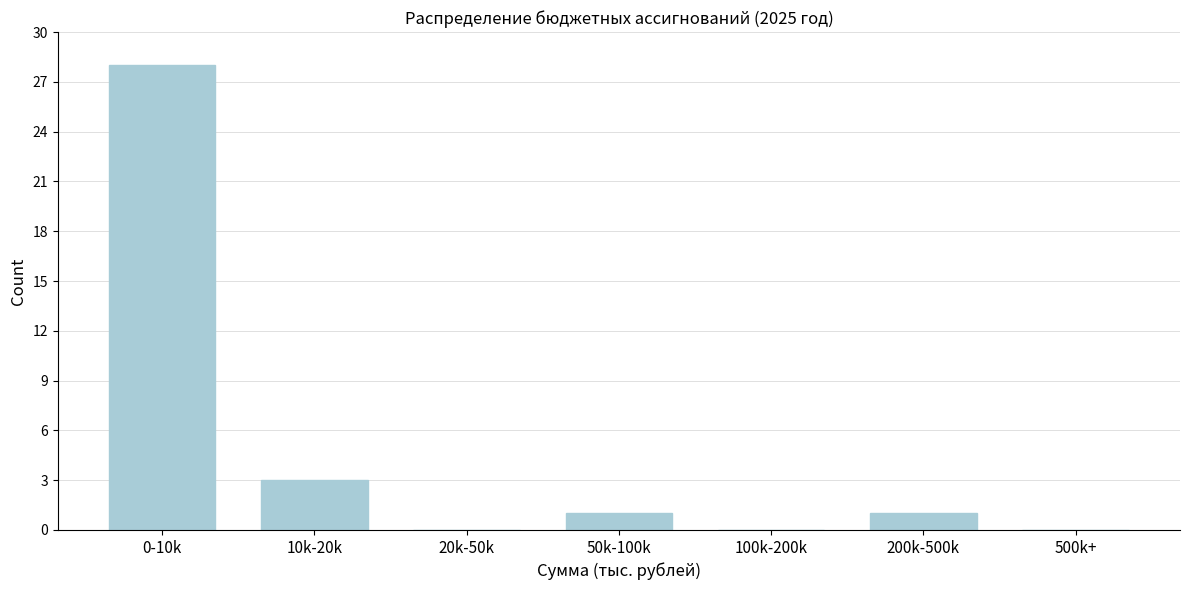

Reading left to right, transcribe all the data shown in this chart.

0-10k=28	10k-20k=3	20k-50k=0	50k-100k=1	100k-200k=0	200k-500k=1	500k+=0